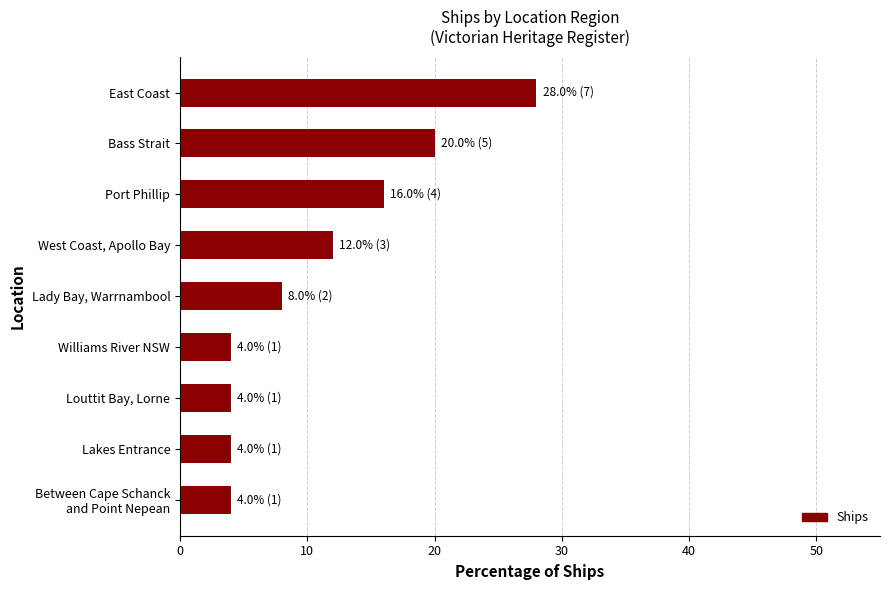

Are the bars grouped side by side (vs. stacked)?

No